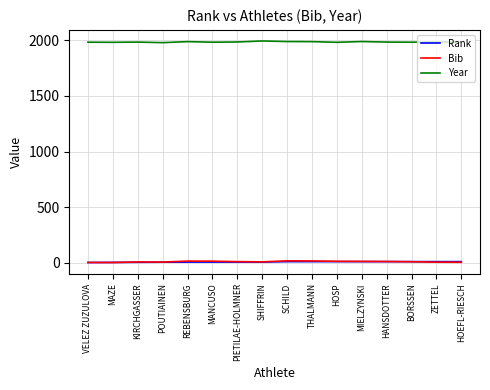

True or false: Year has a value of 3509 at MAZE.

False